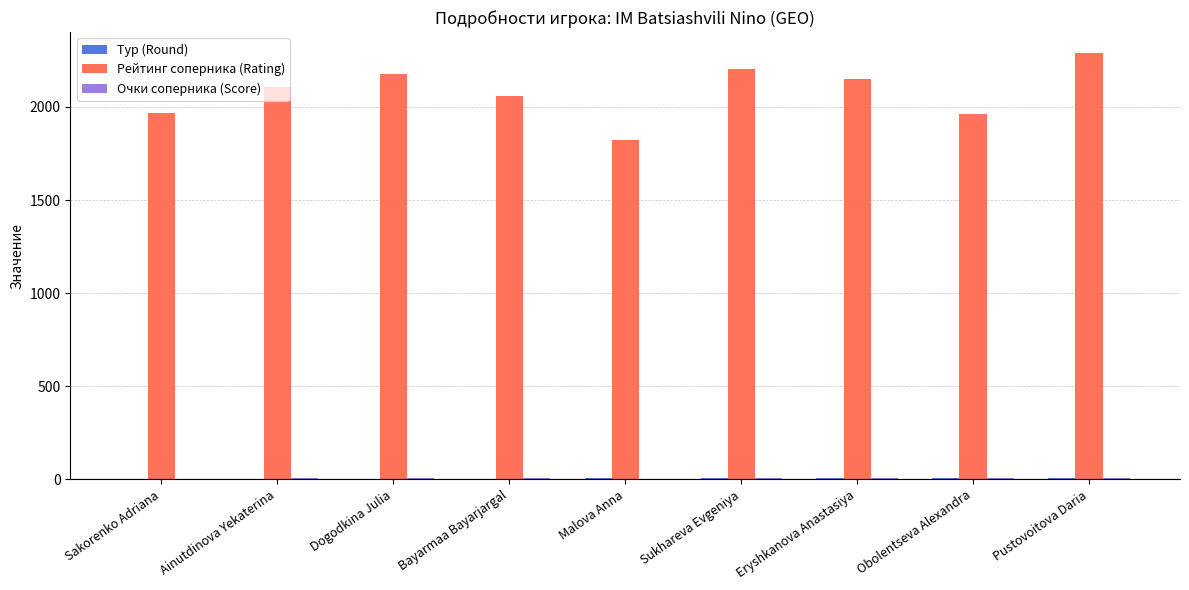

Which series has the largest total across all categories?

Рейтинг соперника (Rating)